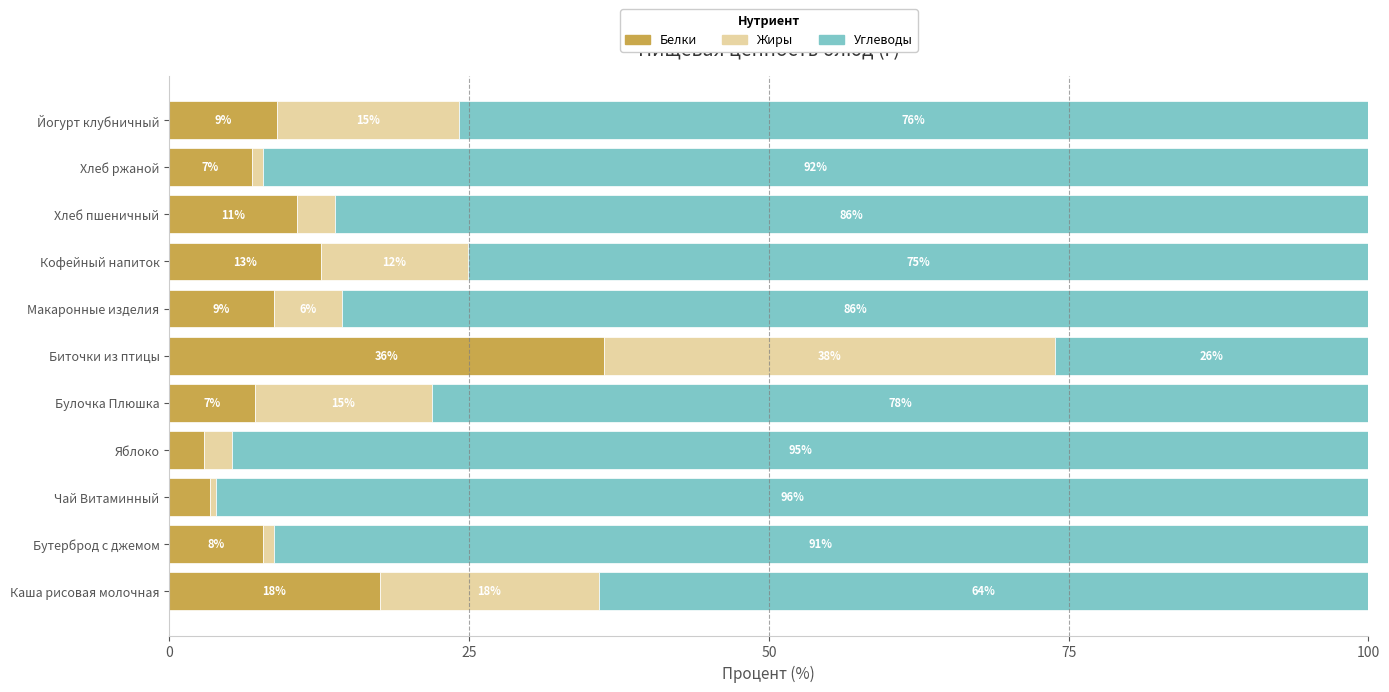

True or false: Белки has a value of 5.1 at Кофейный напиток.

False